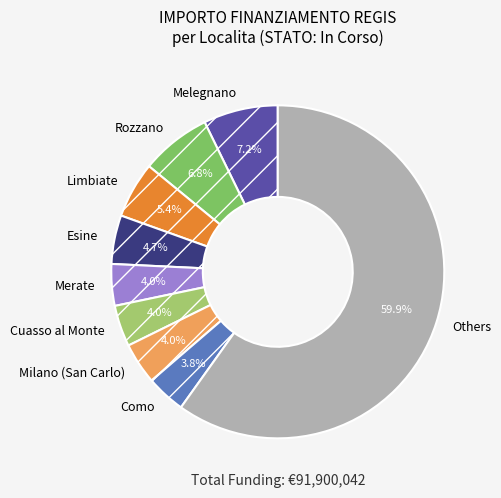

Which has a higher value, Como or Esine?

Esine